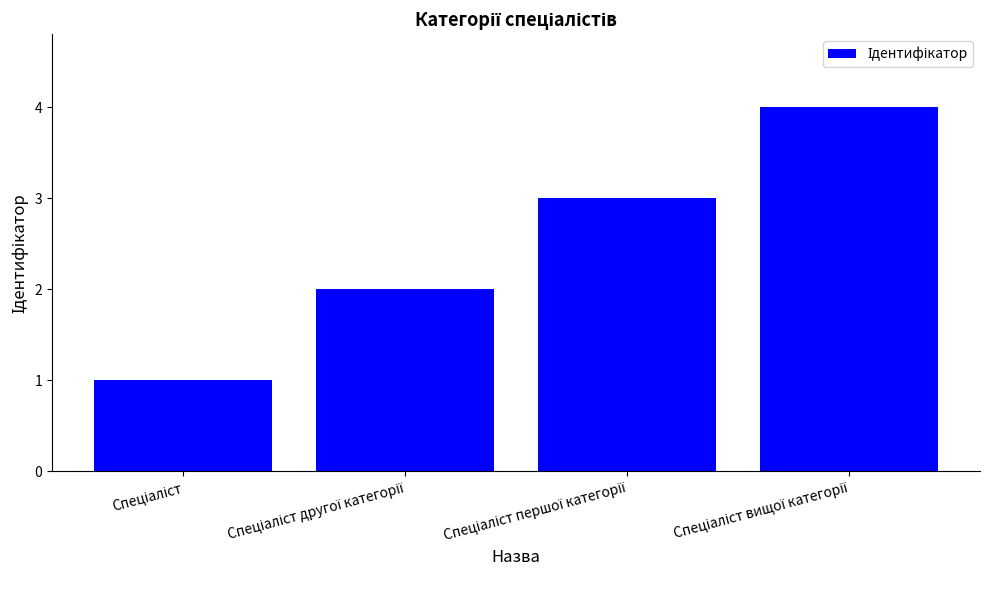

What is the sum of all values?

10